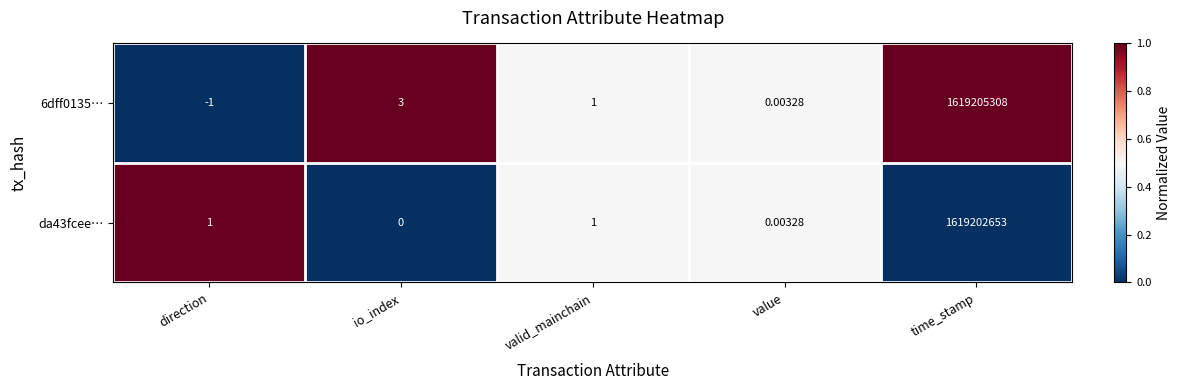

At which category is the sum across all series the highest?

time_stamp